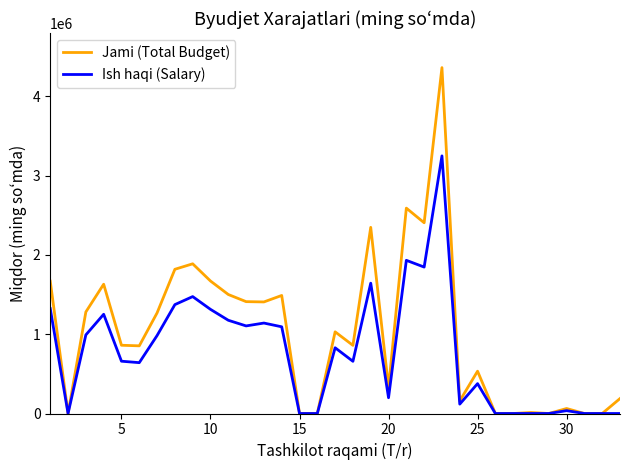

Which series has the largest range (max minus min)?

Jami (Total Budget)